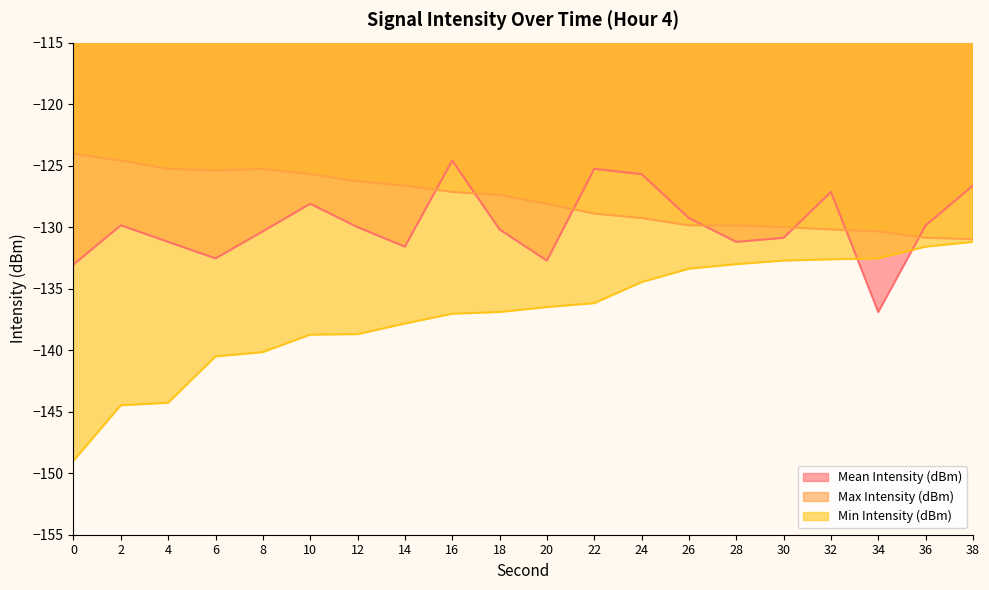

True or false: Min Intensity (dBm) and Max Intensity (dBm) cross at least once.

False